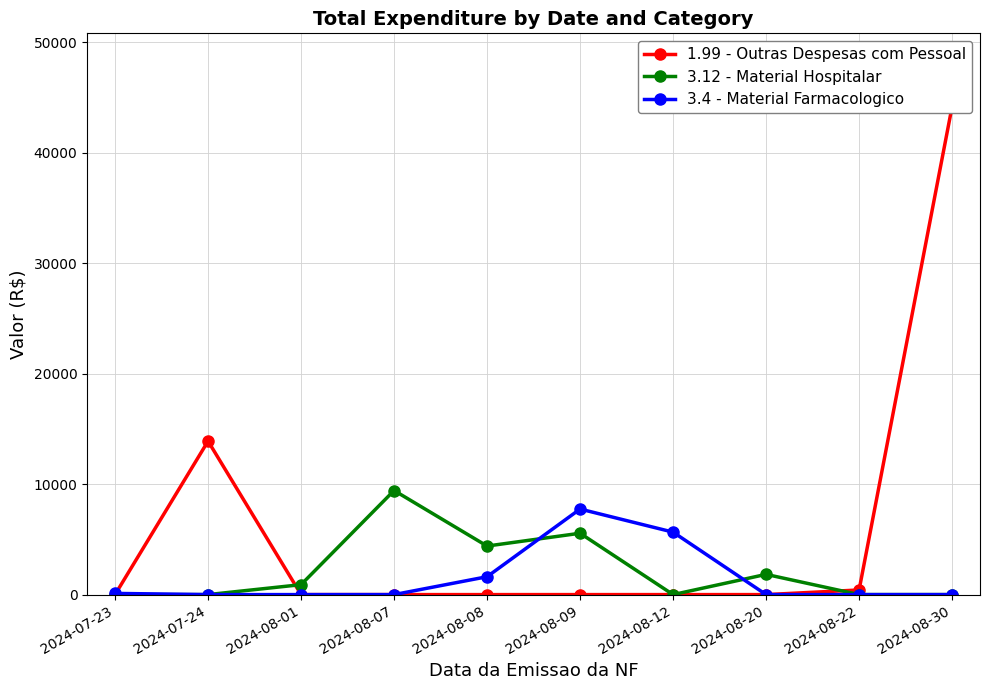

What is the difference between the maximum and minimum values in the 3.4 - Material Farmacologico series?

7746.0